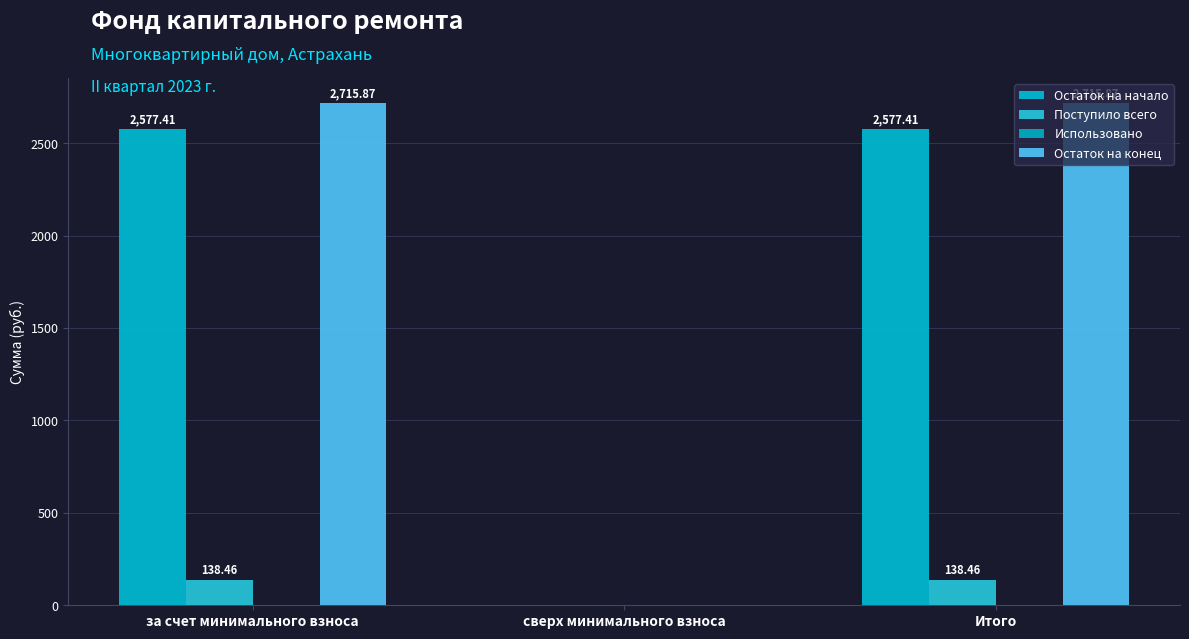

Which category has the lowest value in the Поступило всего series?

сверх минимального взноса